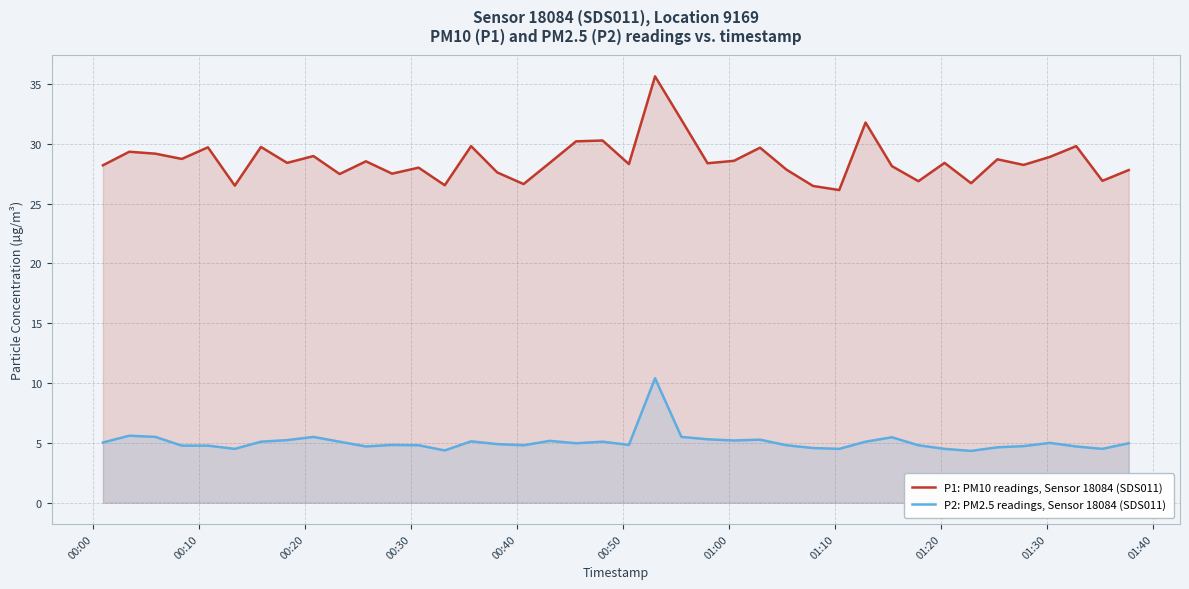

How many data points does each series have?

40